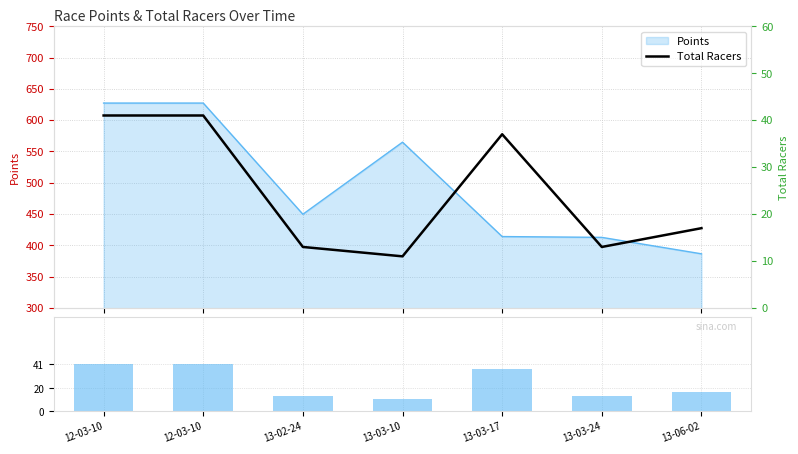

Between 12-03-10 and 13-02-24, which series saw the biggest shift?

Total Racers (bar)